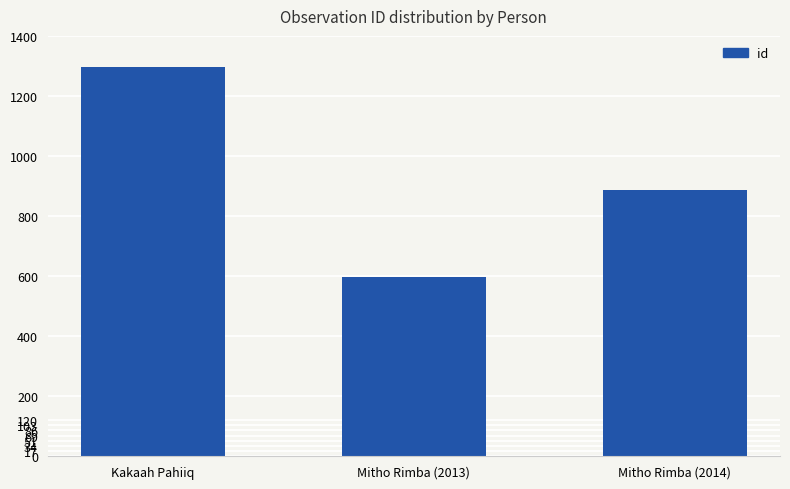

Are the bars grouped side by side (vs. stacked)?

No